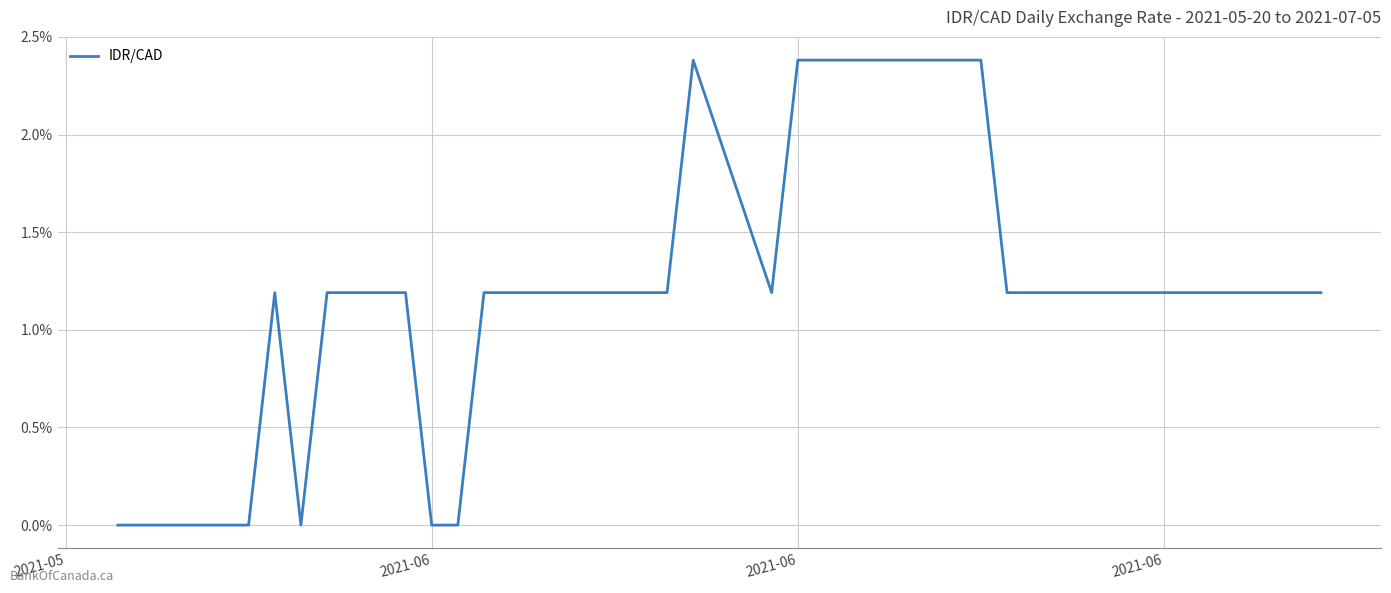

What is the average value?

1.2